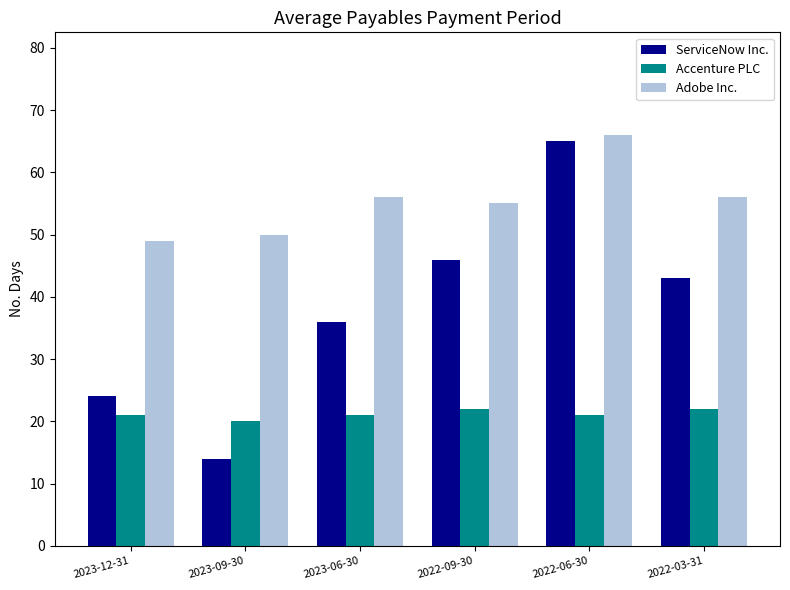

How many bars are there in total?

18